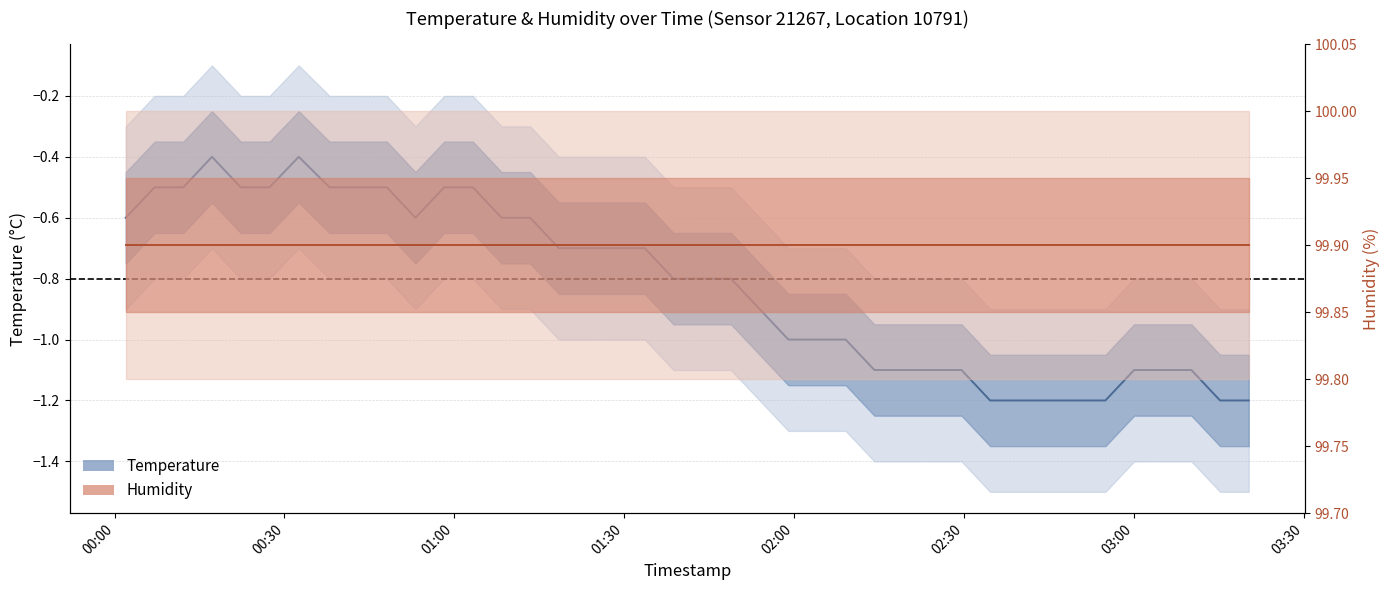

How many interior local valleys does the temperature series have?

1